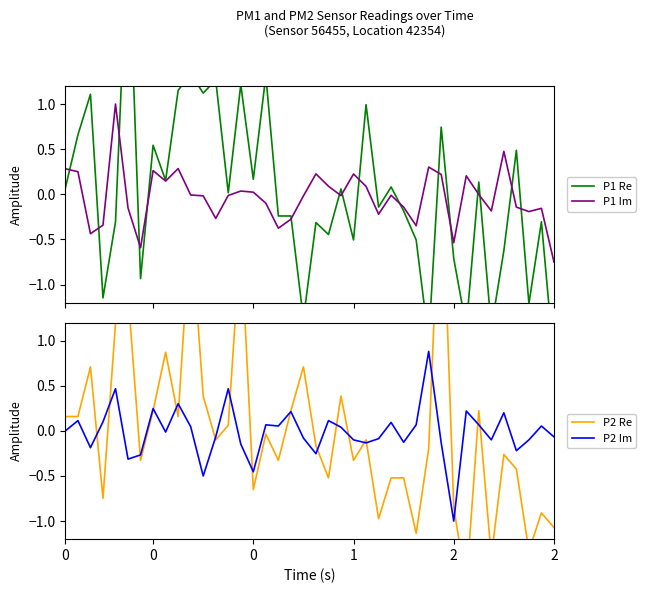

Which category has the highest value across all series?

30